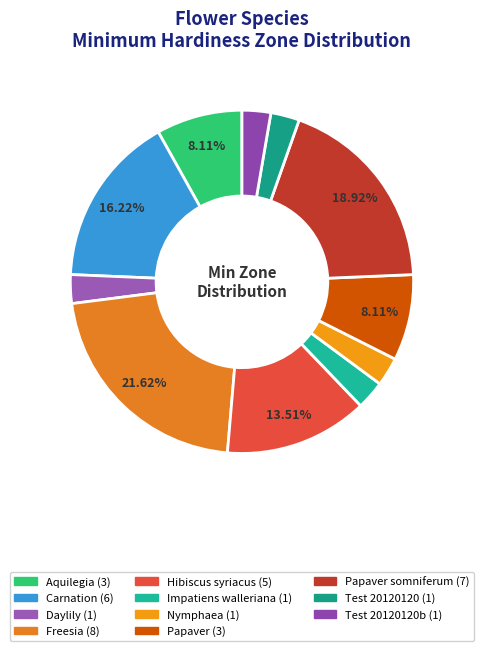

Does any single category account for the majority?

No